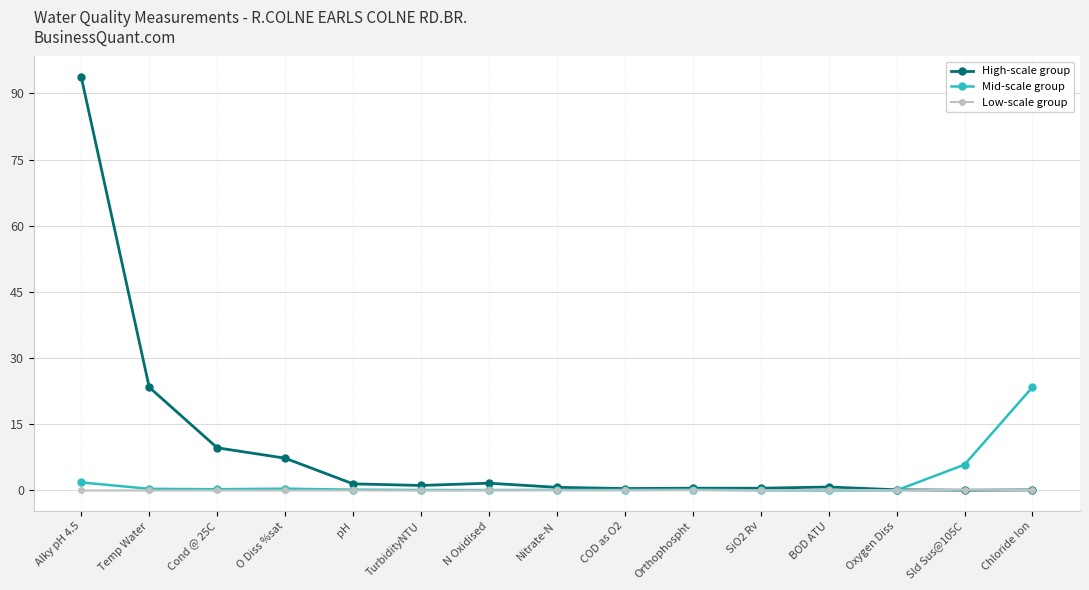

What is the sum of the Mid-scale group values at SiO2 Rv and BOD ATU?

0.1